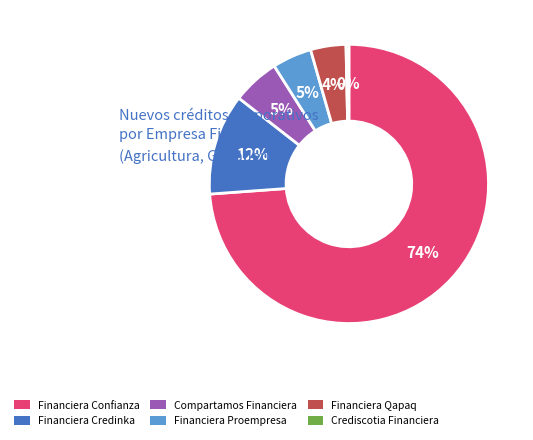

Count the number of slices in the pie.

6